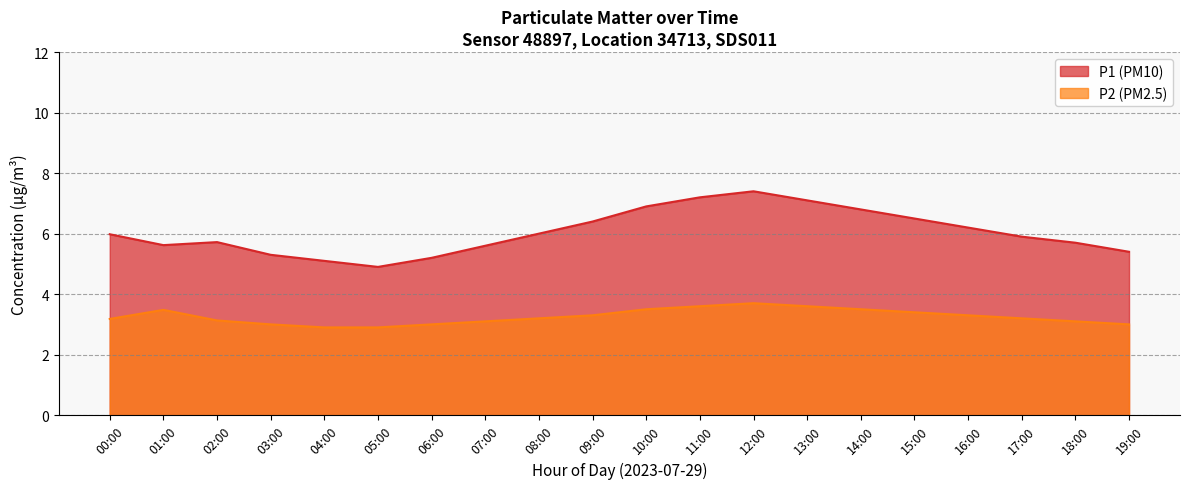

What is the change in value from 06:00 to 12:00?

+2.2